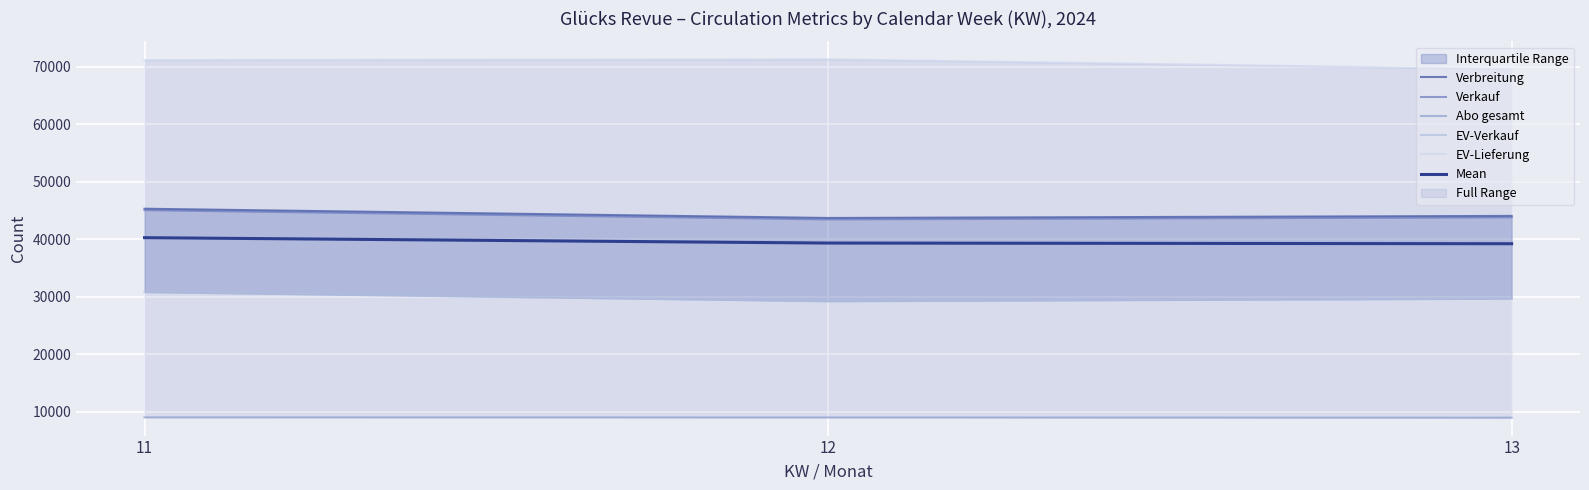

What is the value of the EV-Lieferung point at the 1st from the left?

71134.0